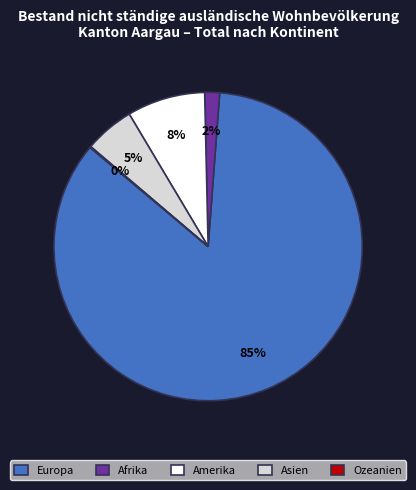

To the nearest percent, what percentage of the pie is Europa?

85%